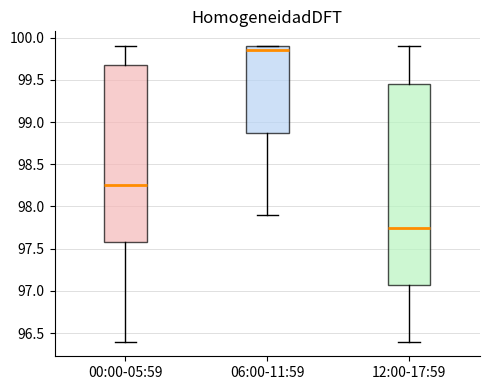

Which box has the lowest median line?

12:00-17:59